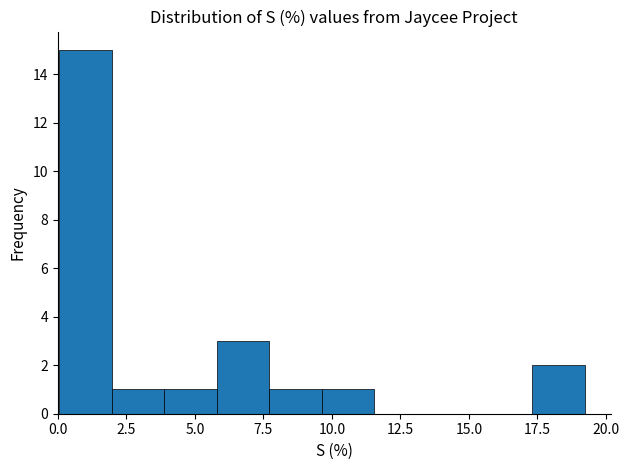

Around what value on the x-axis is the tallest bar? Give the approximate position of its centre, as read against the axis.

1.0